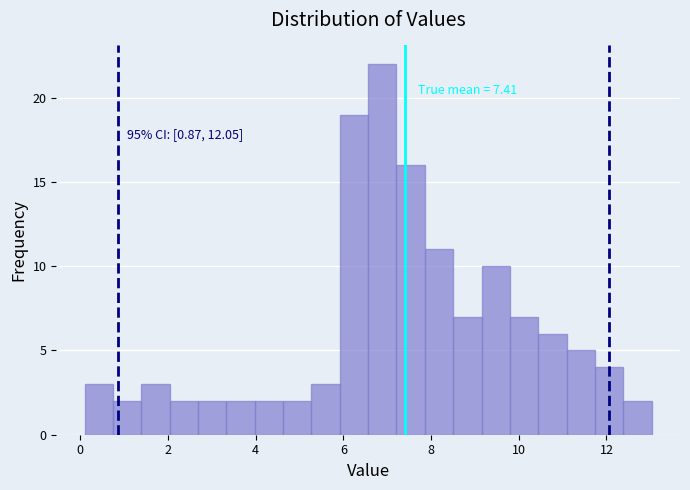

Read against the x-axis, roughly where is the centre of the tallest bar?

6.8